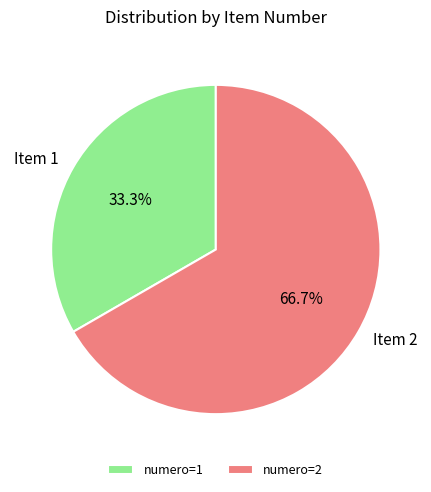

What portion of the pie excludes Item 2?

33.3%